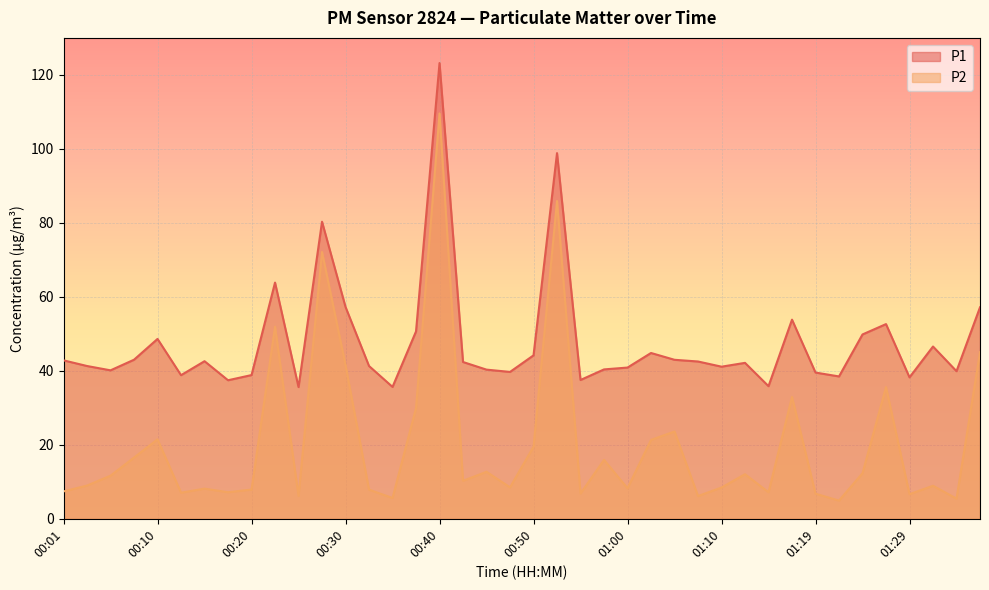

What is the difference between the P2 values at 01:19 and 00:57?

9.1